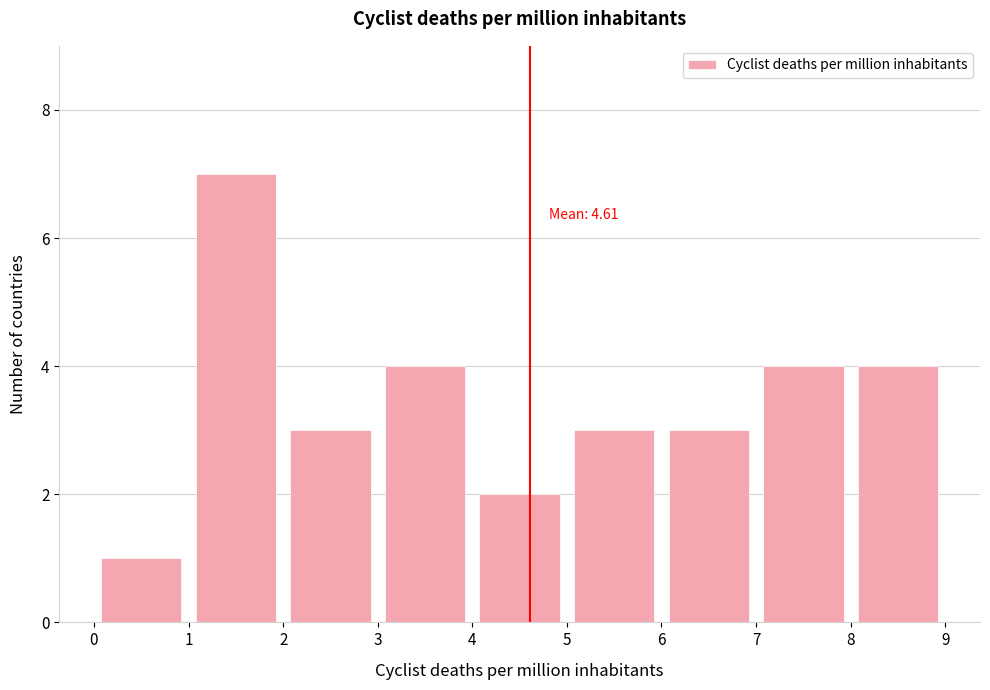

Which range on the x-axis has the tallest bar?

1 to 2